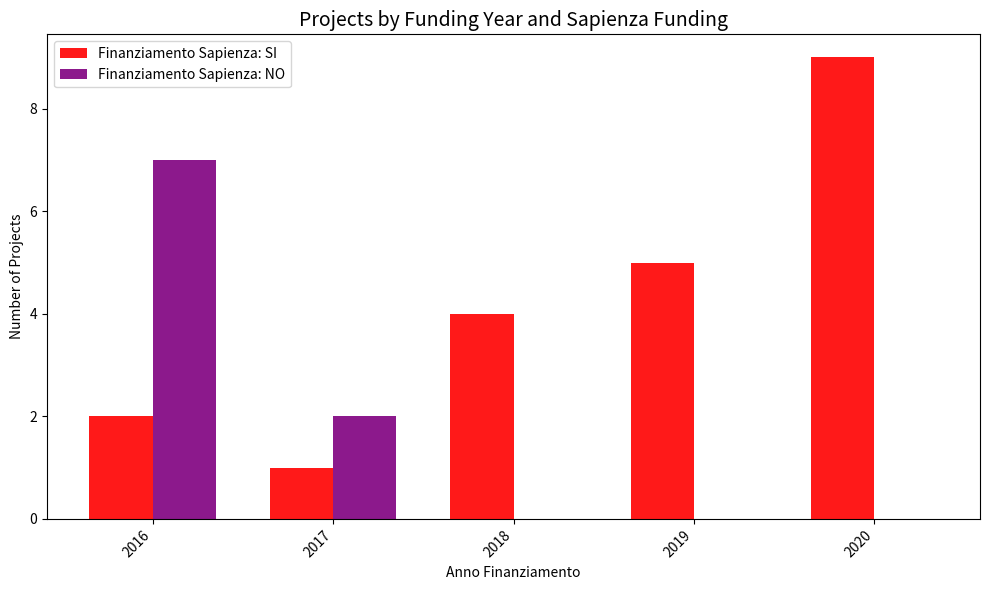

What is the highest value of the Finanziamento Sapienza: SI series?

9